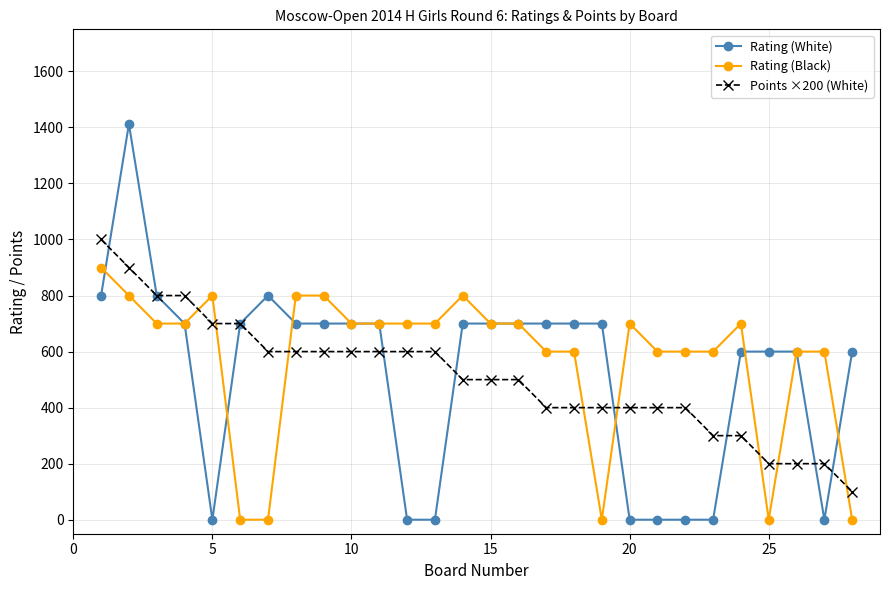

What is the value of the Rating (Black) point at the 21st from the left?

600